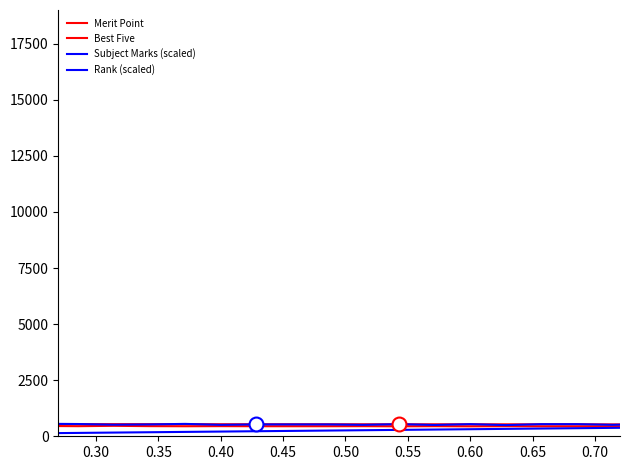

True or false: Best Five and Merit Point intersect in this chart.

False